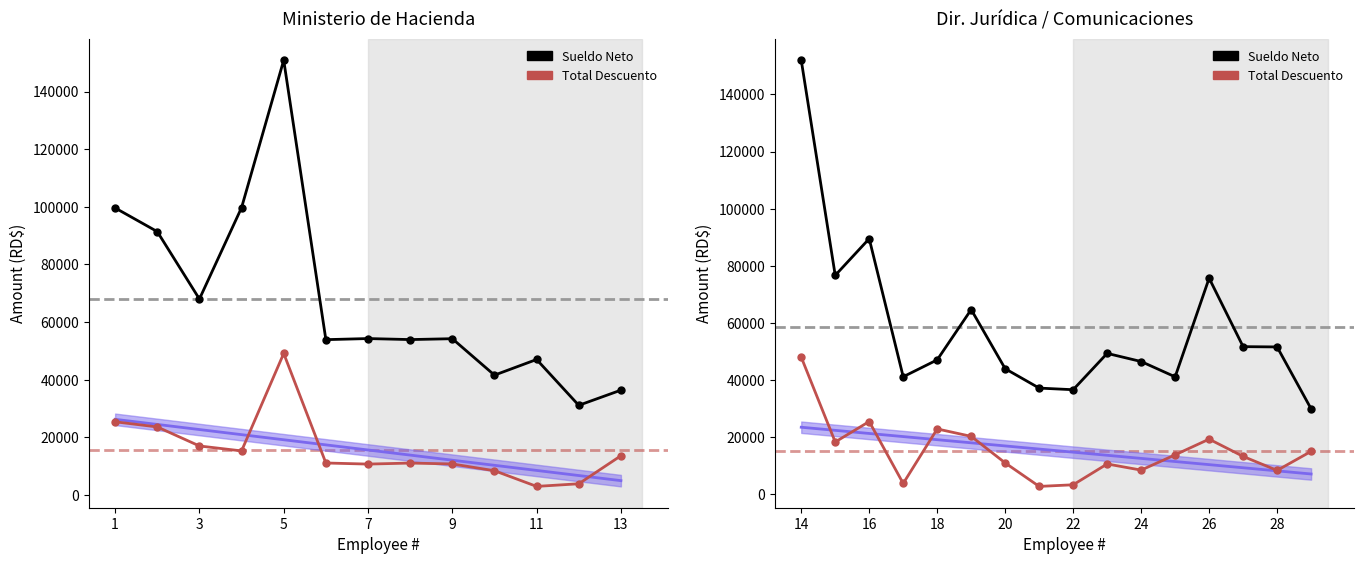

How many lines are shown in the chart?

2